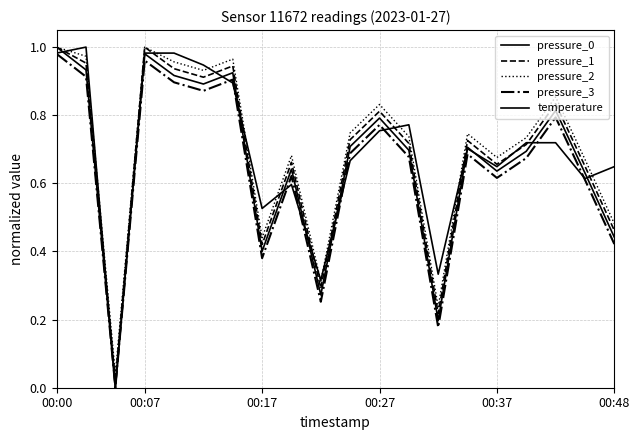

True or false: pressure_3 has more than 1 points higher than both neighbors.

True